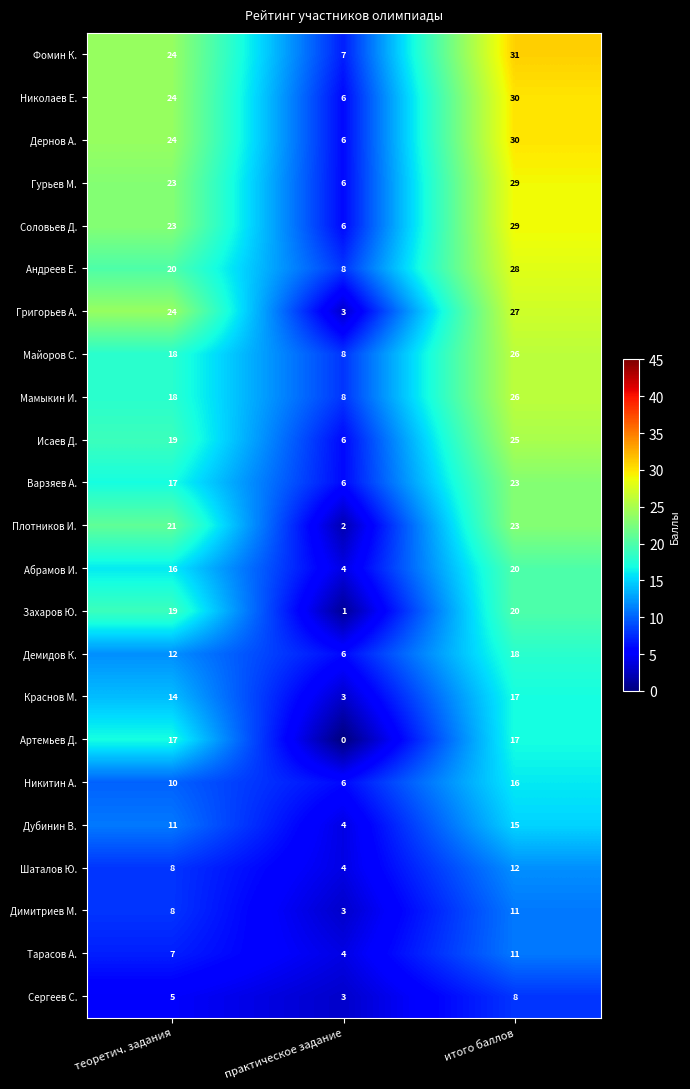

How many data points in Мамыкин И. are less than 18?

1